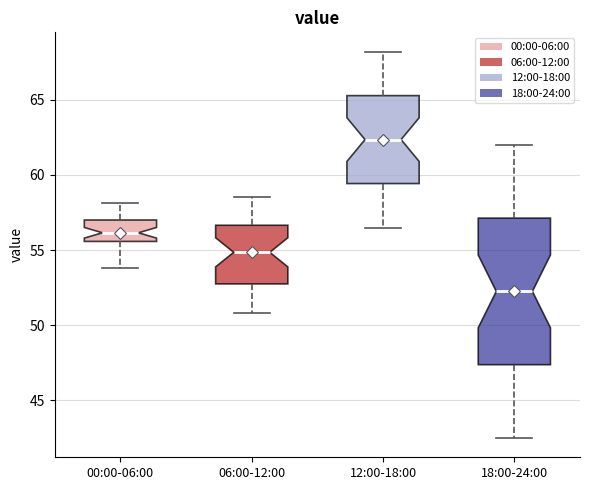

Which box is the tallest, from its lower edge to its upper edge?

18:00-24:00